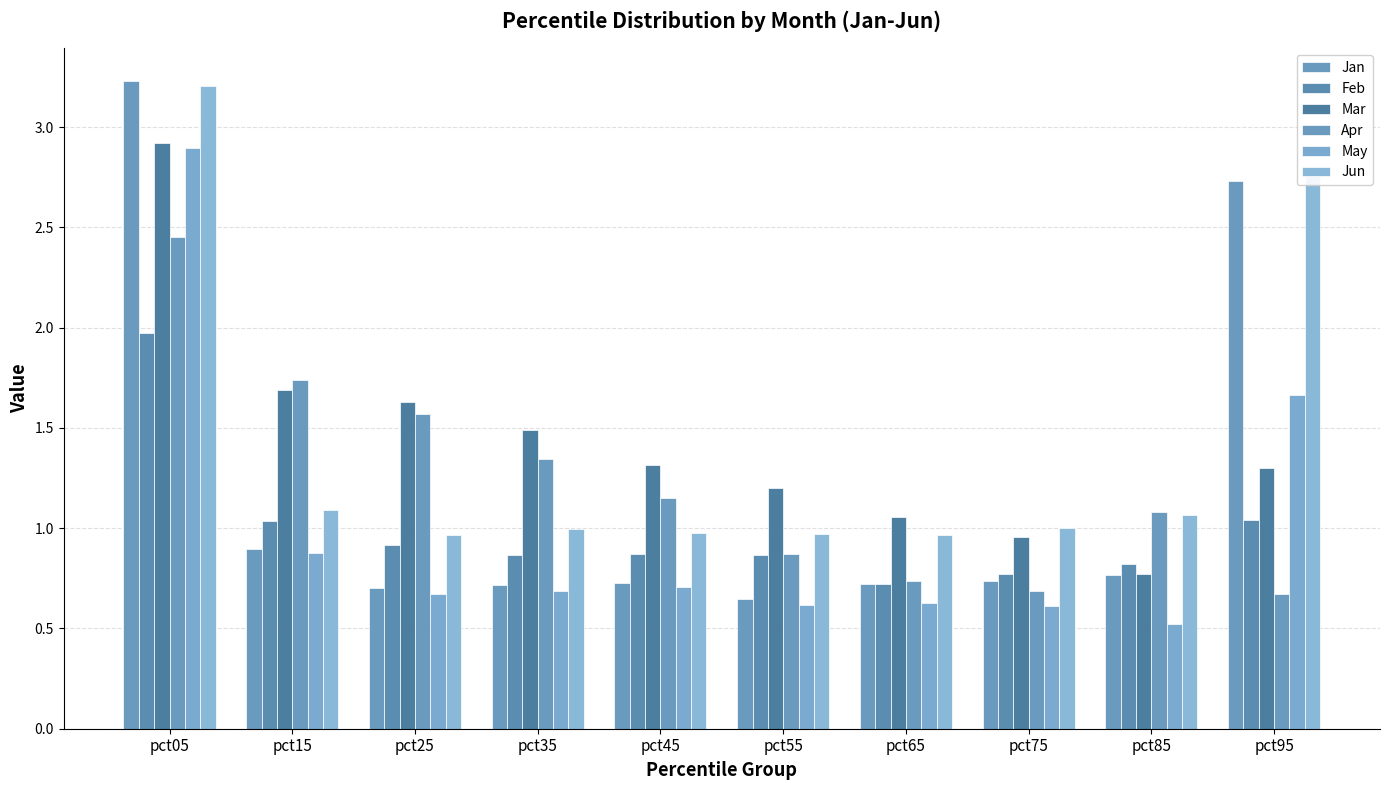

What is the total value across all series at pct05?

16.7